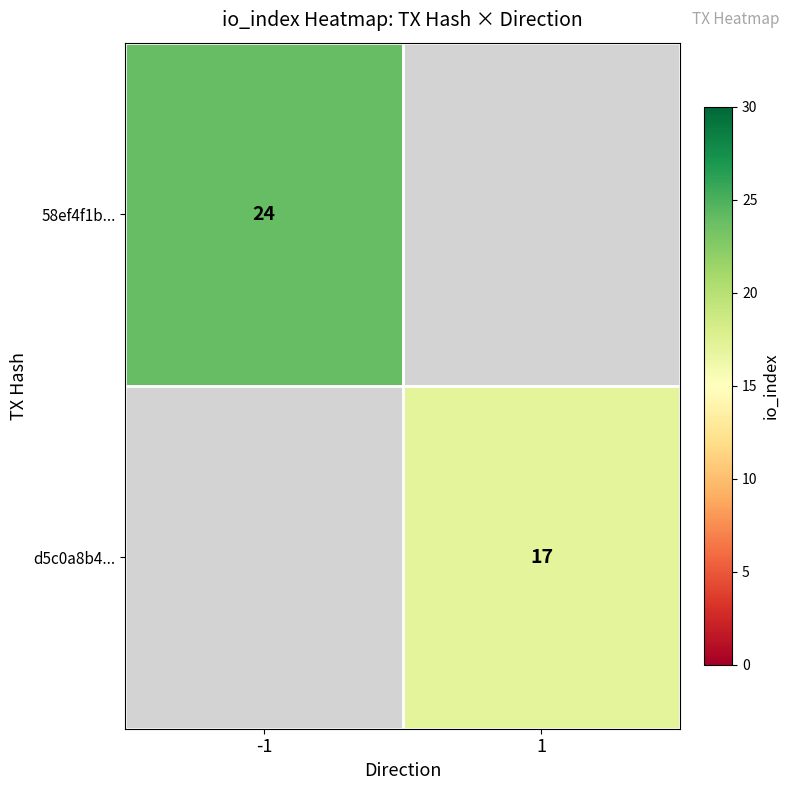

The value of 58ef4f1b... at -1 is 24. True or false?

True